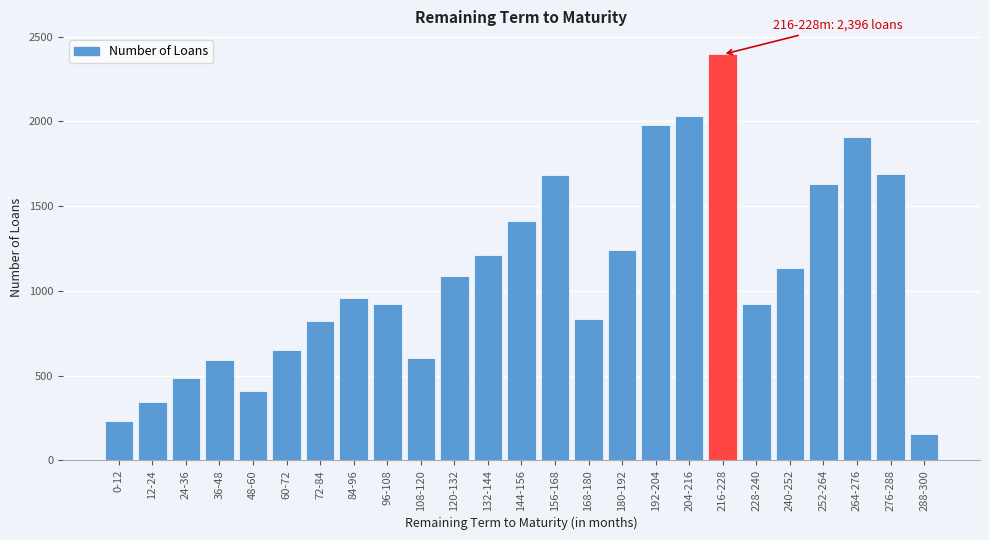

What is the sum of the values at 96-108 and 108-120?

1530